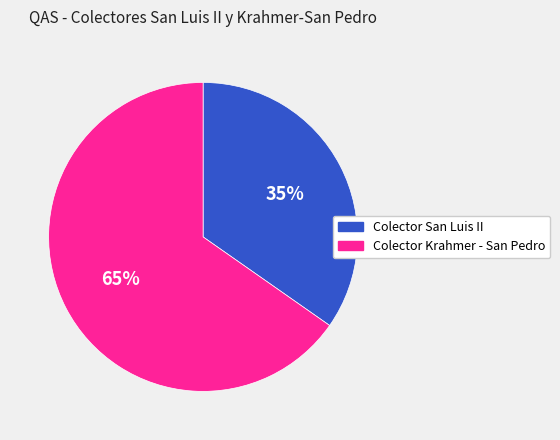

Does Colector San Luis II represent more than half of the total?

No